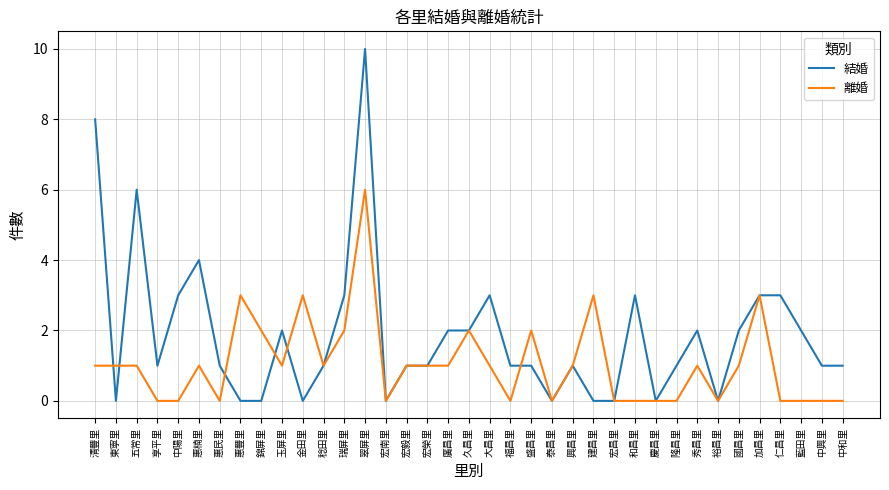

Which series has the largest total across all categories?

結婚